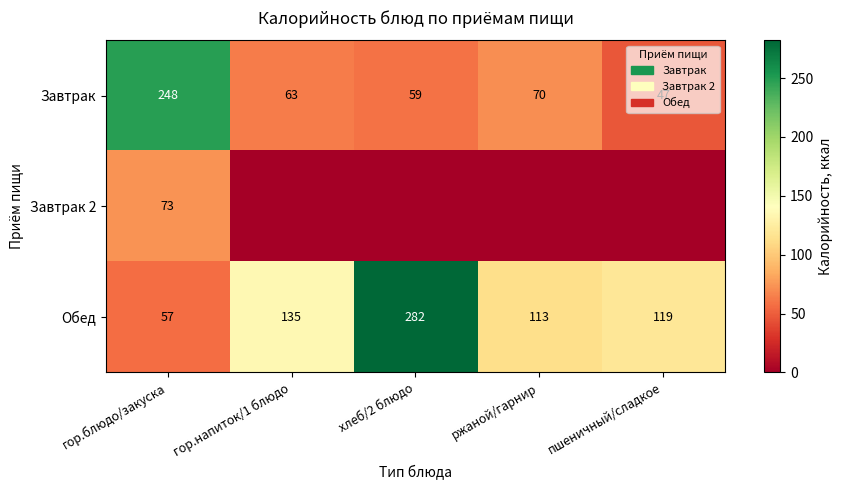

Rank the categories by Завтрак value from lowest to highest.

пшеничный/сладкое, хлеб/2 блюдо, гор.напиток/1 блюдо, ржаной/гарнир, гор.блюдо/закуска